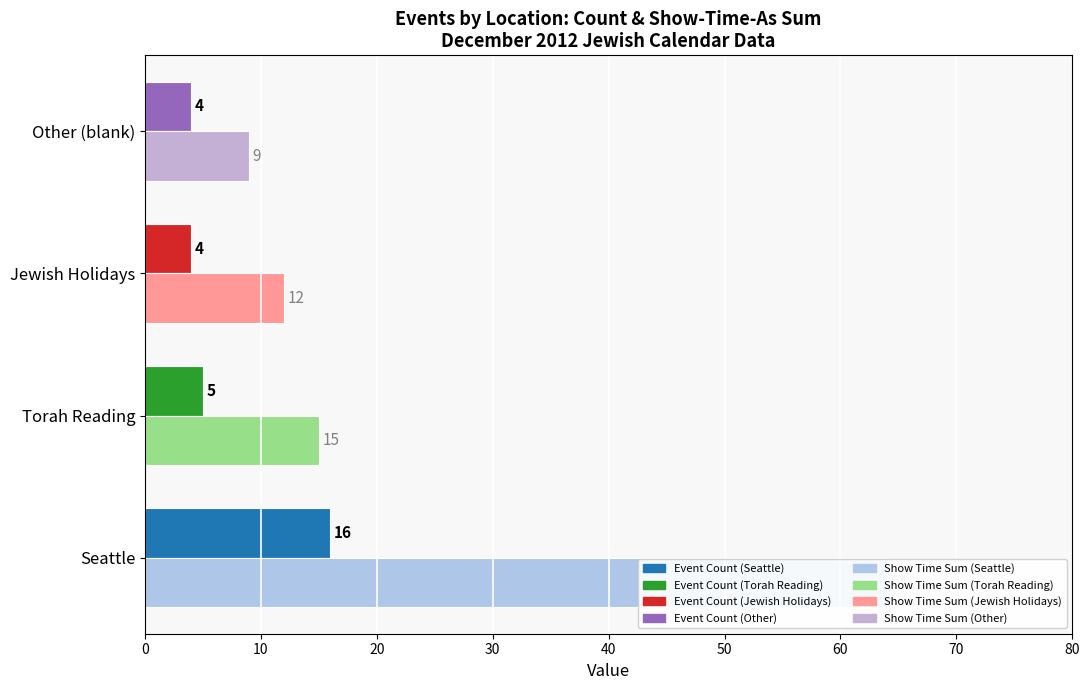

Which series changed the most between Seattle and Jewish Holidays?

Show Time As (sum)